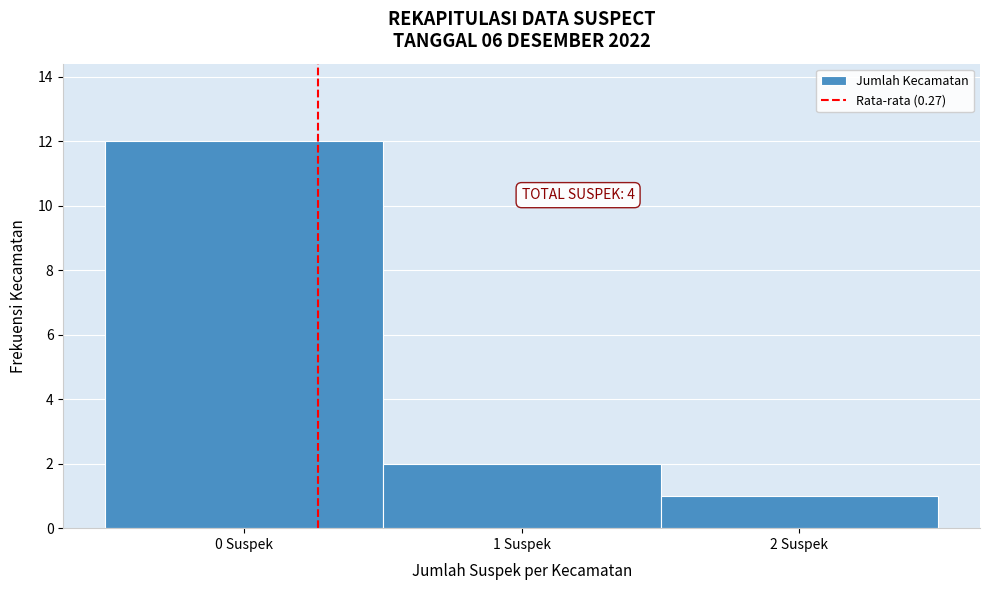

Which range on the x-axis has the tallest bar?

-0.5 to 0.5